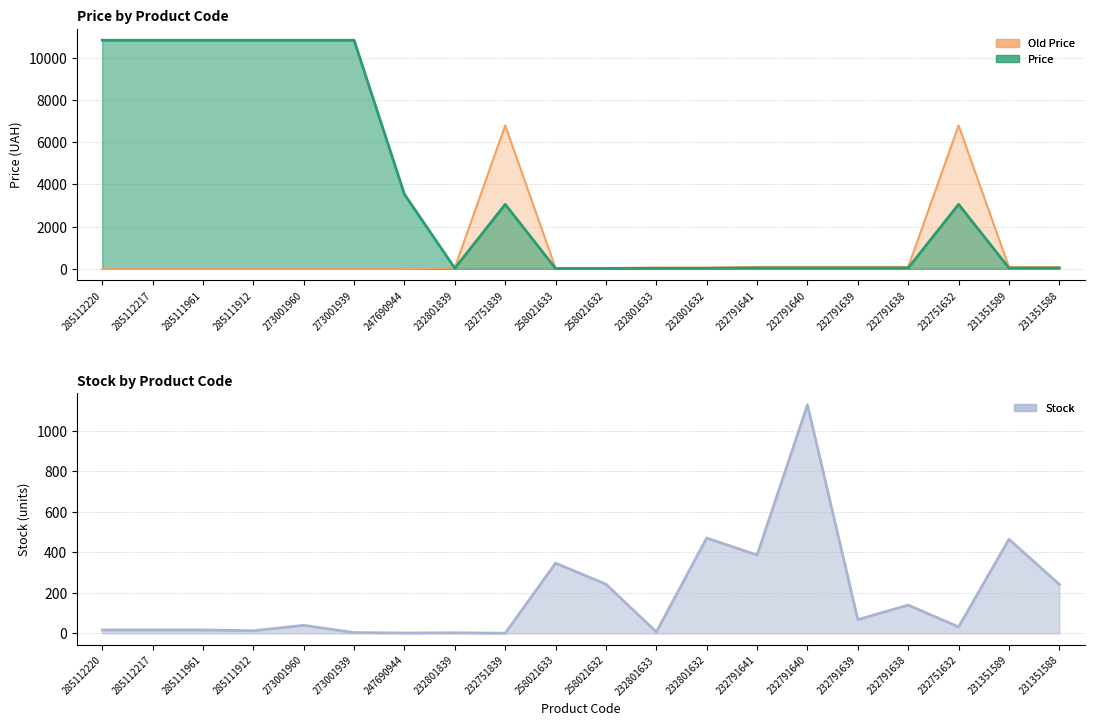

The Price series shows 6791.1 at 285111961. True or false?

False